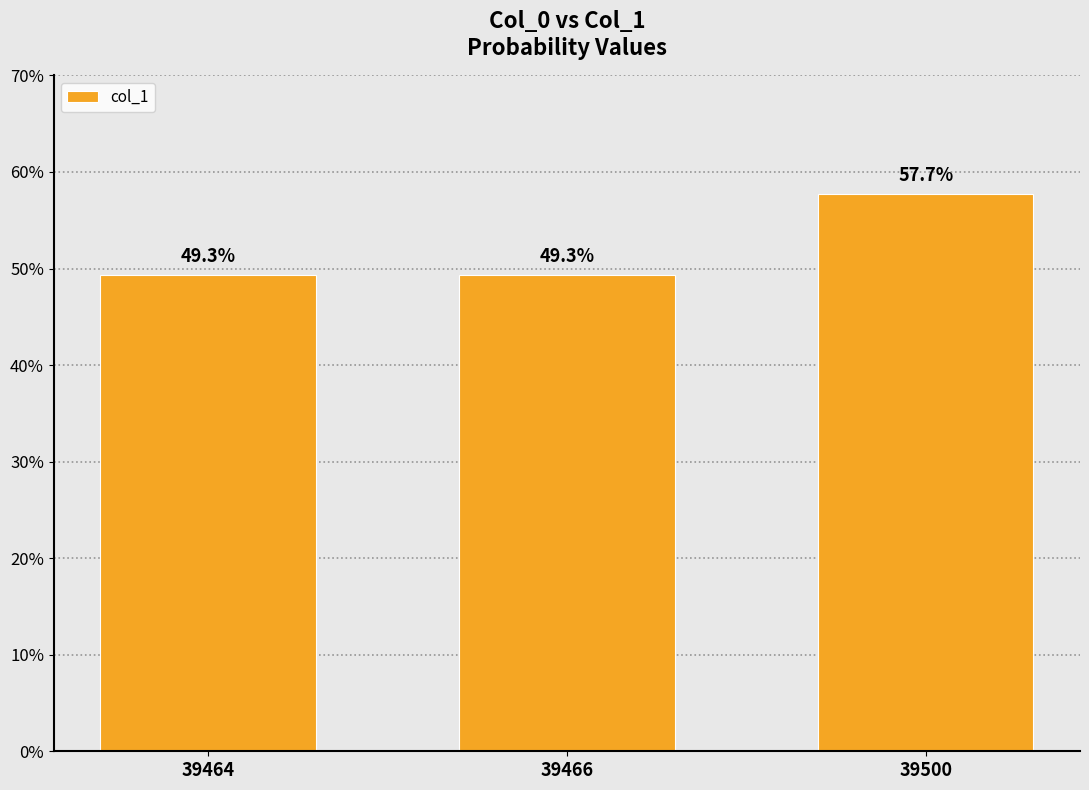

Reading left to right, transcribe all the data shown in this chart.

0.5	0.5	0.6